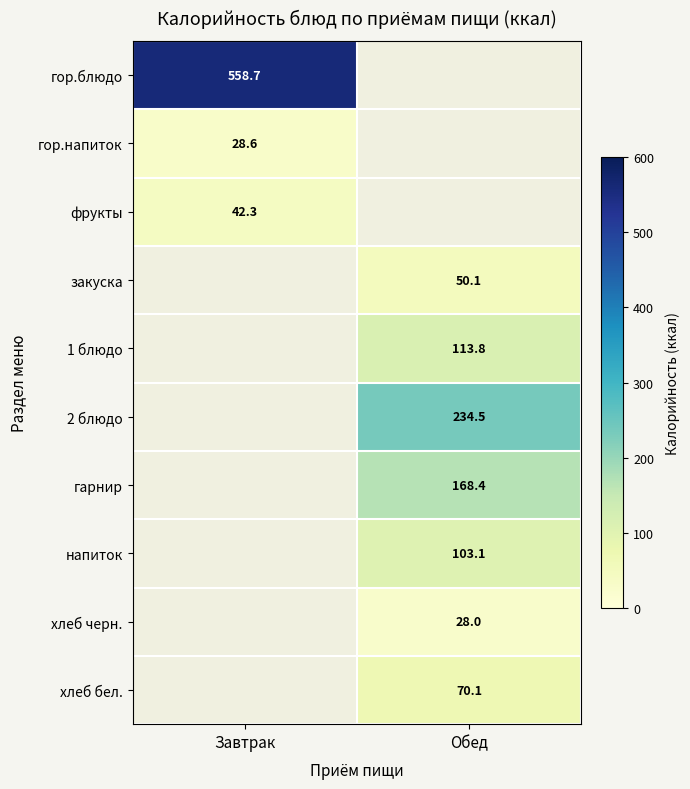

Count the number of categories in the chart.

2